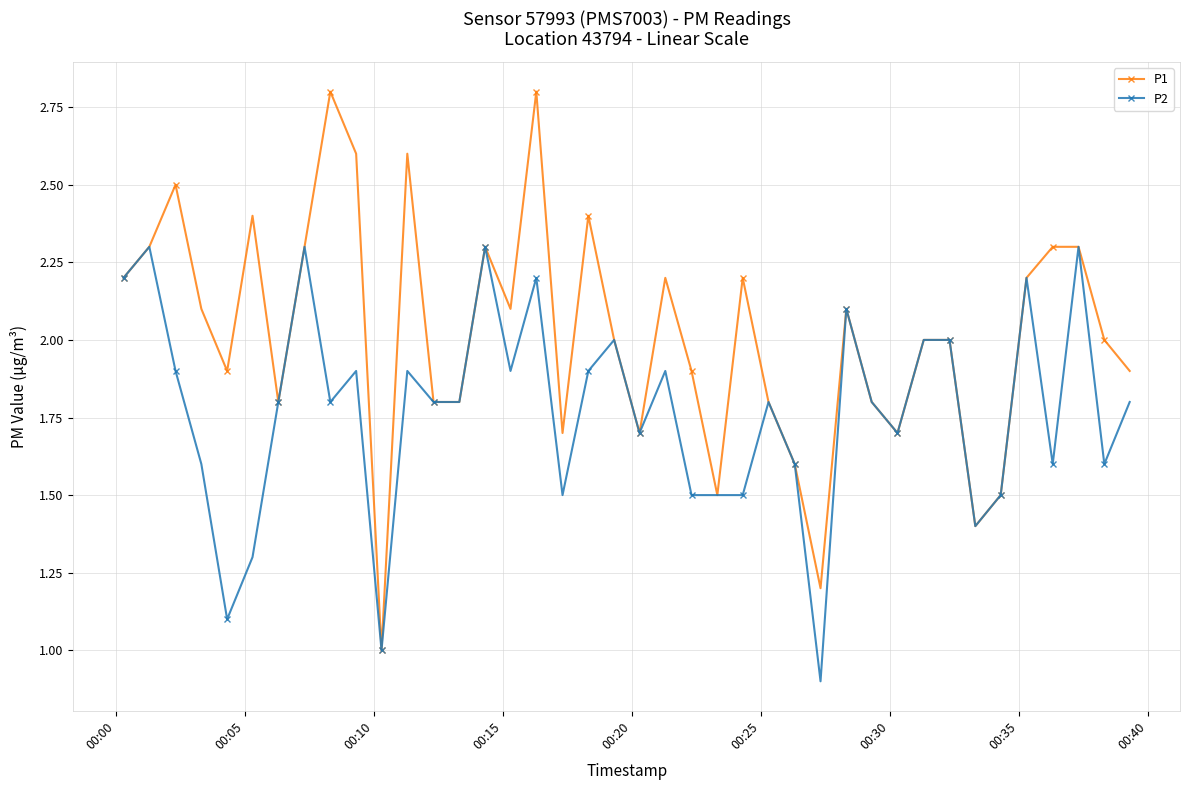

Reading right to left, list all the values displayed in this chart.

P1: 1.9	2.0	2.3	2.3	2.2	1.5	1.4	2.0	2.0	1.7	1.8	2.1	1.2	1.6	1.8	2.2	1.5	1.9	2.2	1.7	2.0	2.4	1.7	2.8	2.1	2.3	1.8	1.8	2.6	1.0	2.6	2.8	2.3	1.8	2.4	1.9	2.1	2.5	2.3	2.2
P2: 1.8	1.6	2.3	1.6	2.2	1.5	1.4	2.0	2.0	1.7	1.8	2.1	0.9	1.6	1.8	1.5	1.5	1.5	1.9	1.7	2.0	1.9	1.5	2.2	1.9	2.3	1.8	1.8	1.9	1.0	1.9	1.8	2.3	1.8	1.3	1.1	1.6	1.9	2.3	2.2